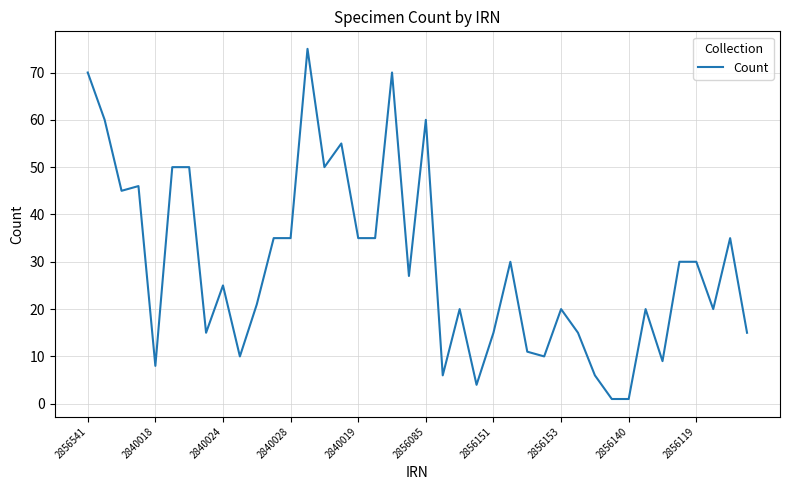

What is the maximum value shown in the chart?

75